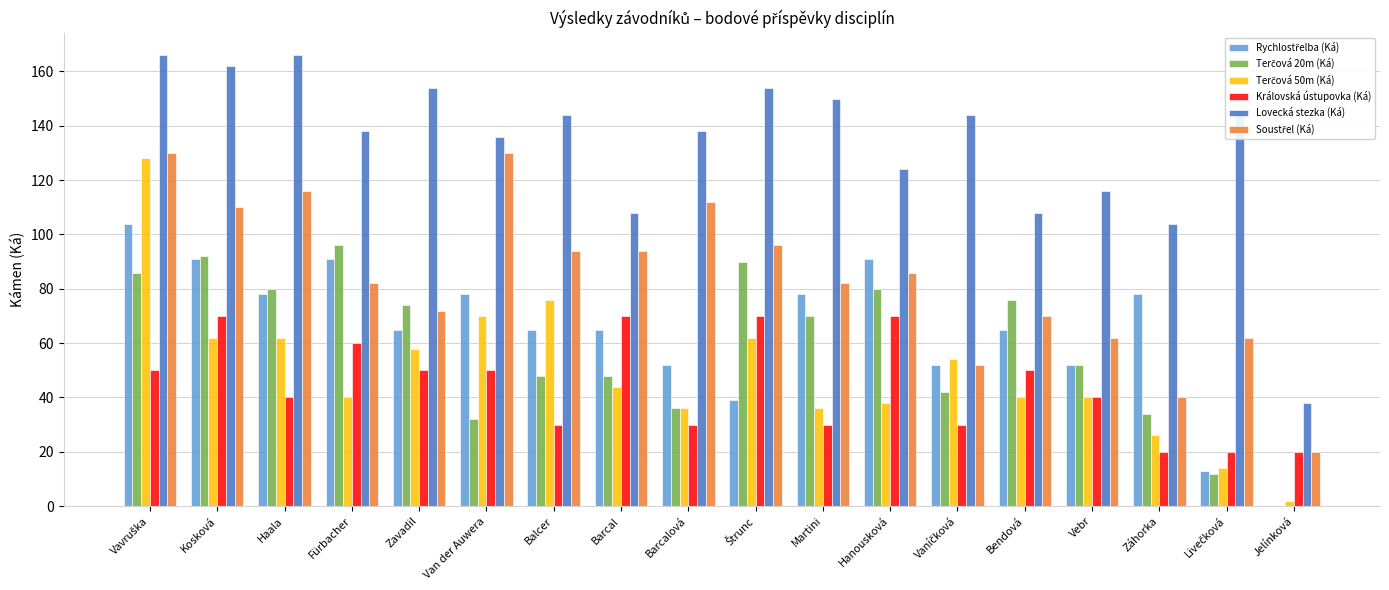

True or false: Lovecká stezka (Ká) has a value of 108 at Barcal.

True